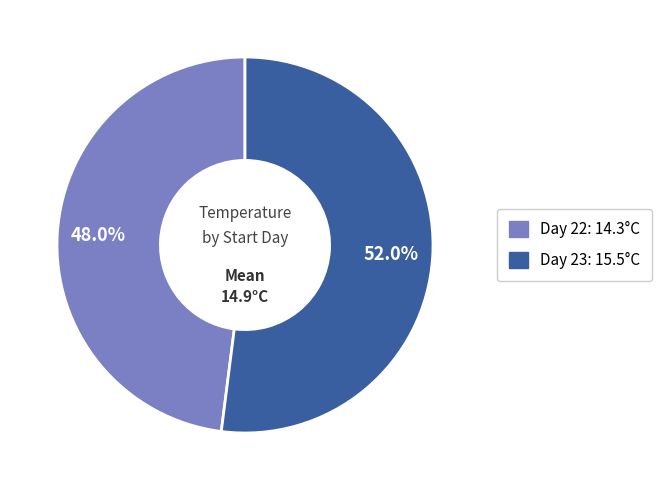

Is there a majority slice in this chart?

Yes